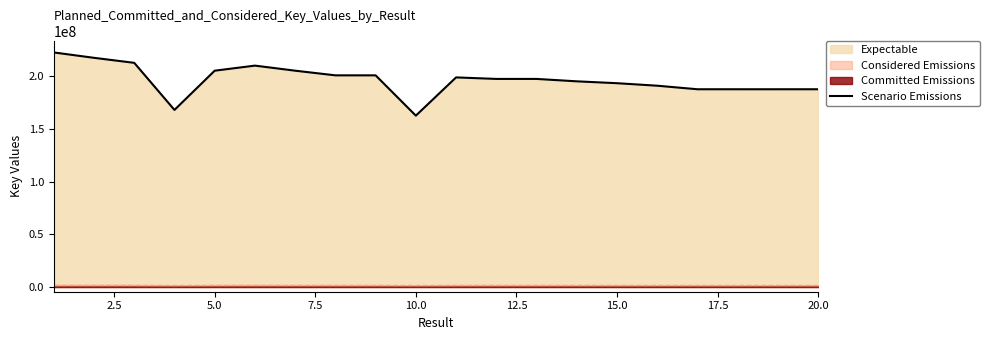

What is the highest value of the Scenario Emissions series?

222494701